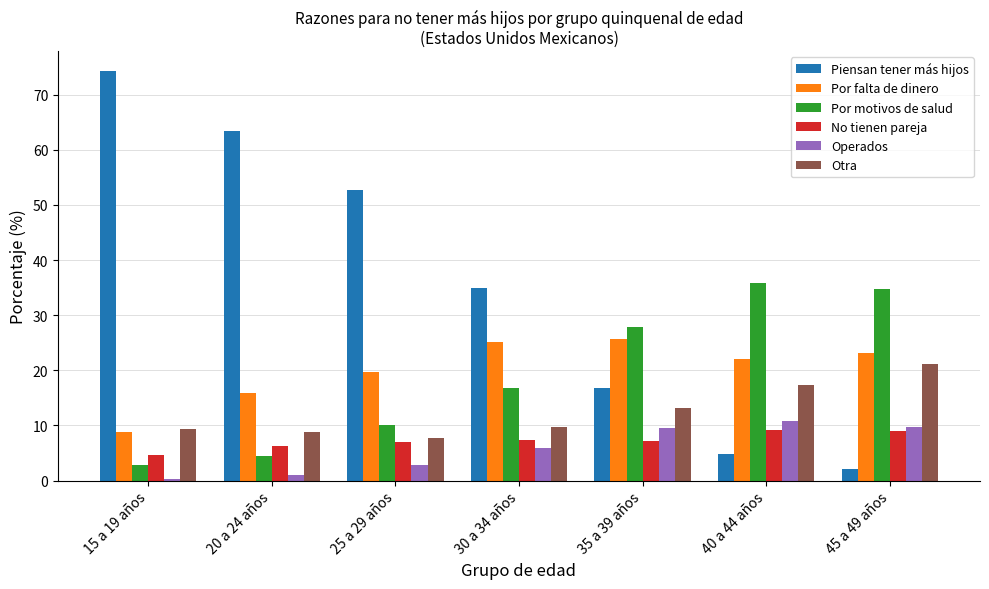

True or false: Por motivos de salud has a value of 7.3 at 30 a 34 años.

False